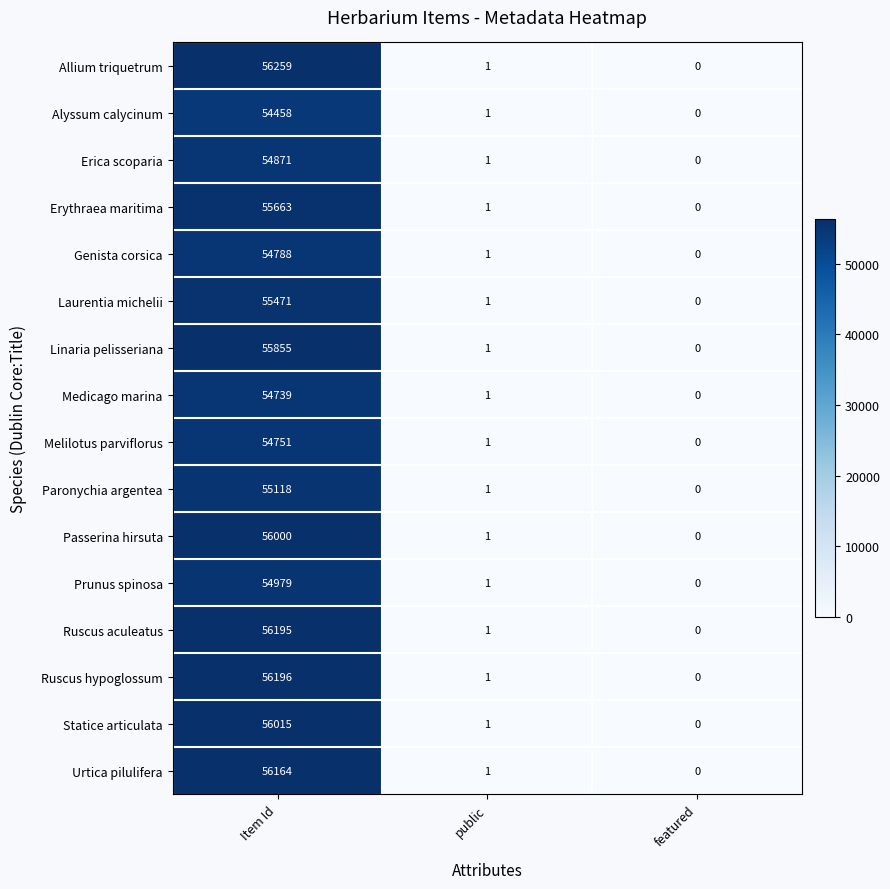

What is the maximum value shown in the chart?

56259